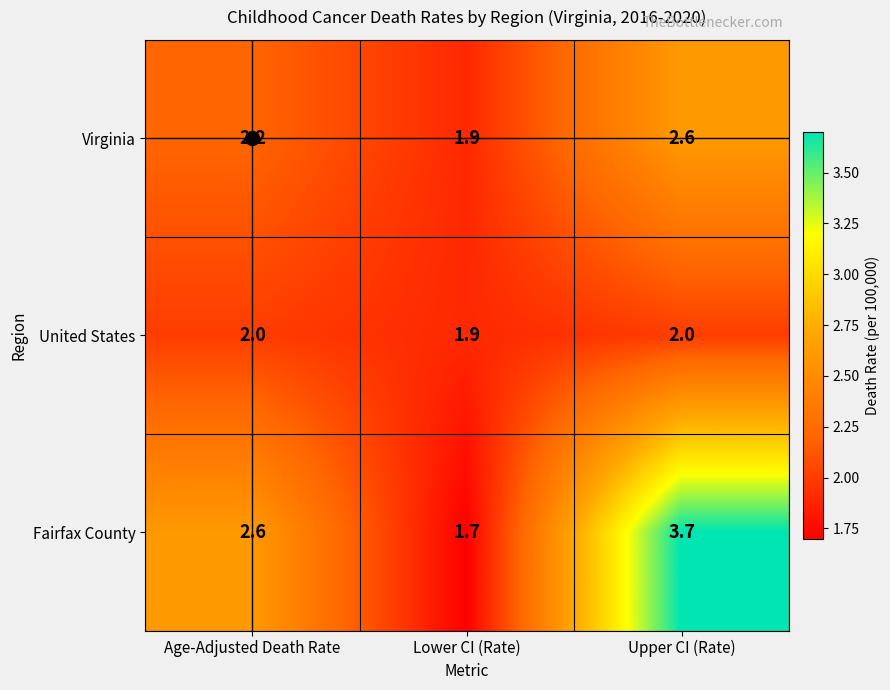

Which series changed the most between Lower CI (Rate) and Upper CI (Rate)?

Fairfax County